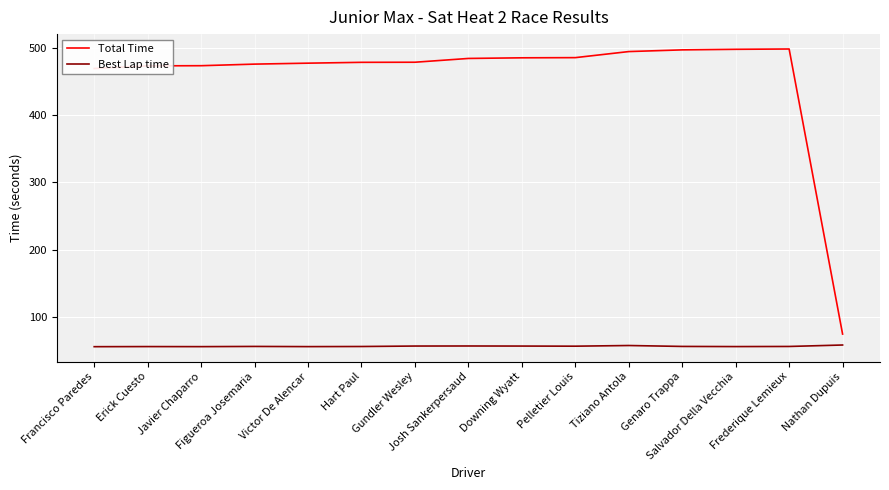

At how many categories does at least one series exceed 309?

14